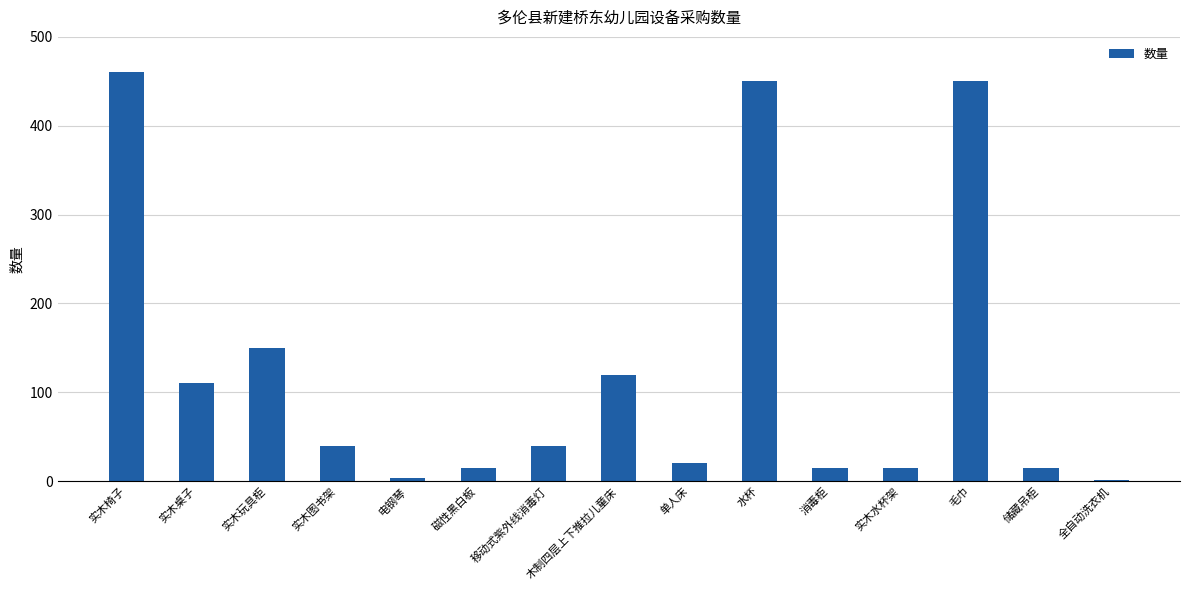

Reading right to left, extract all data points from this chart.

1	15	450	15	15	450	20	120	40	15	4	40	150	110	460